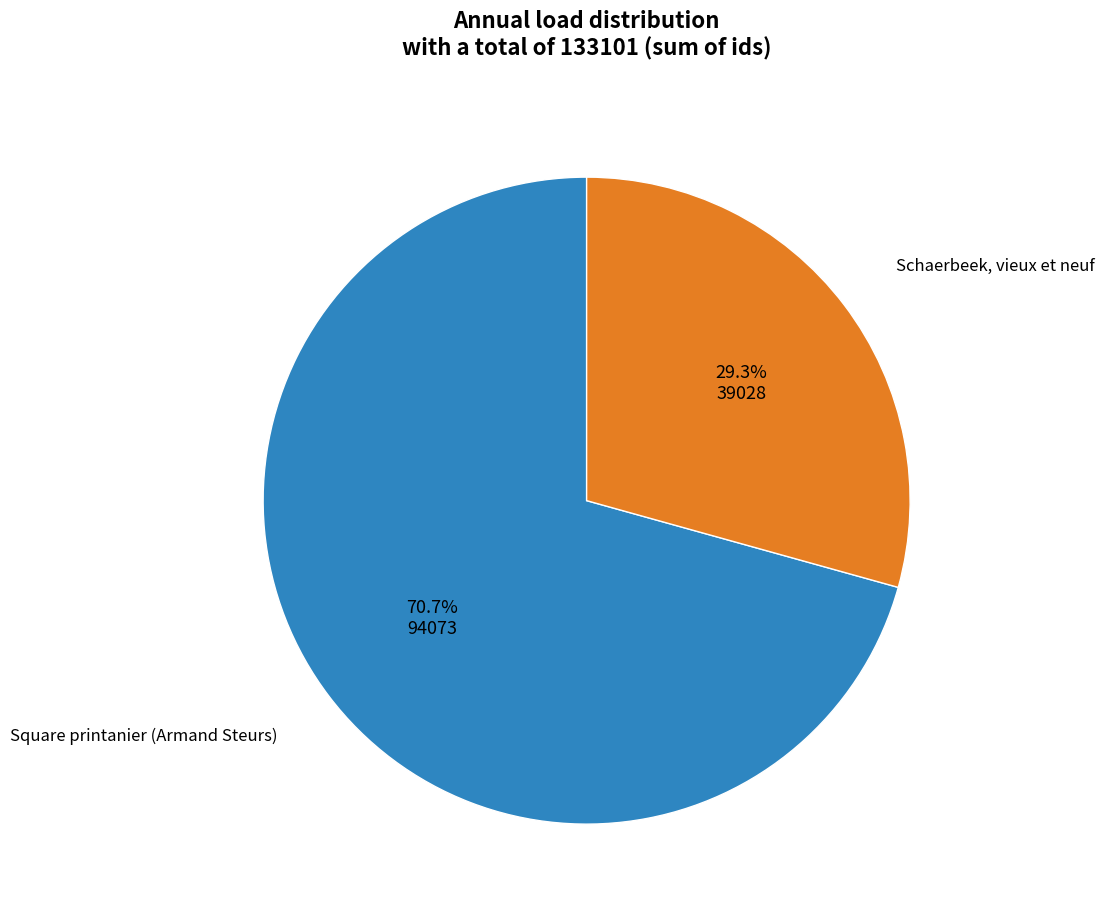

Is there any slice that represents more than half of the pie?

Yes